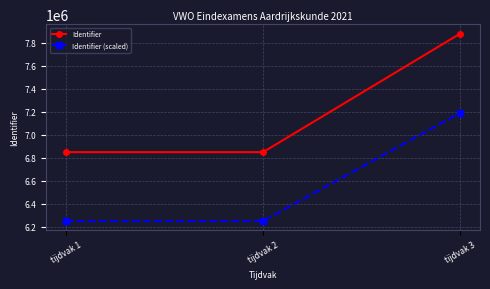

At how many categories does at least one series exceed 6906651?

1